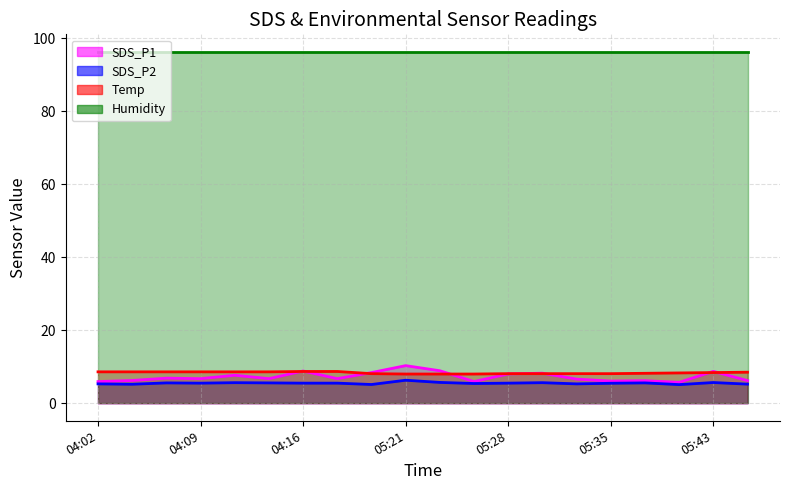

What is the average value of the SDS_P1 series?

7.3